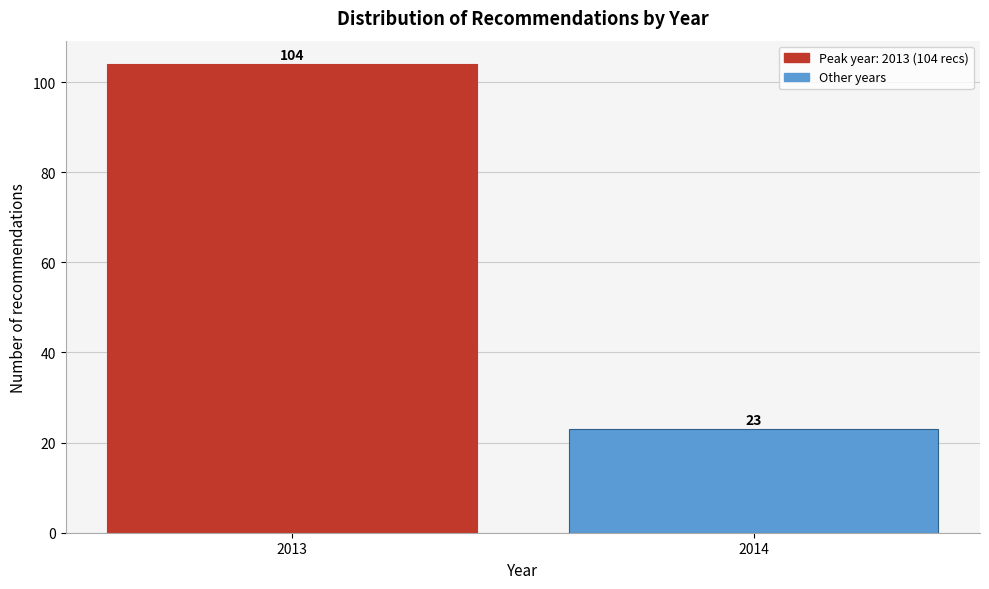

Reading left to right, transcribe all the data shown in this chart.

104	23